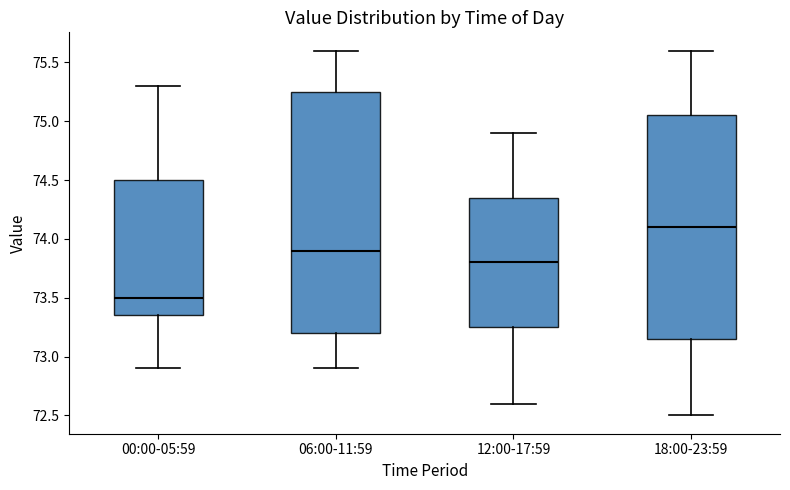

Comparing the boxes themselves (not the whiskers), which one is the tallest?

06:00-11:59